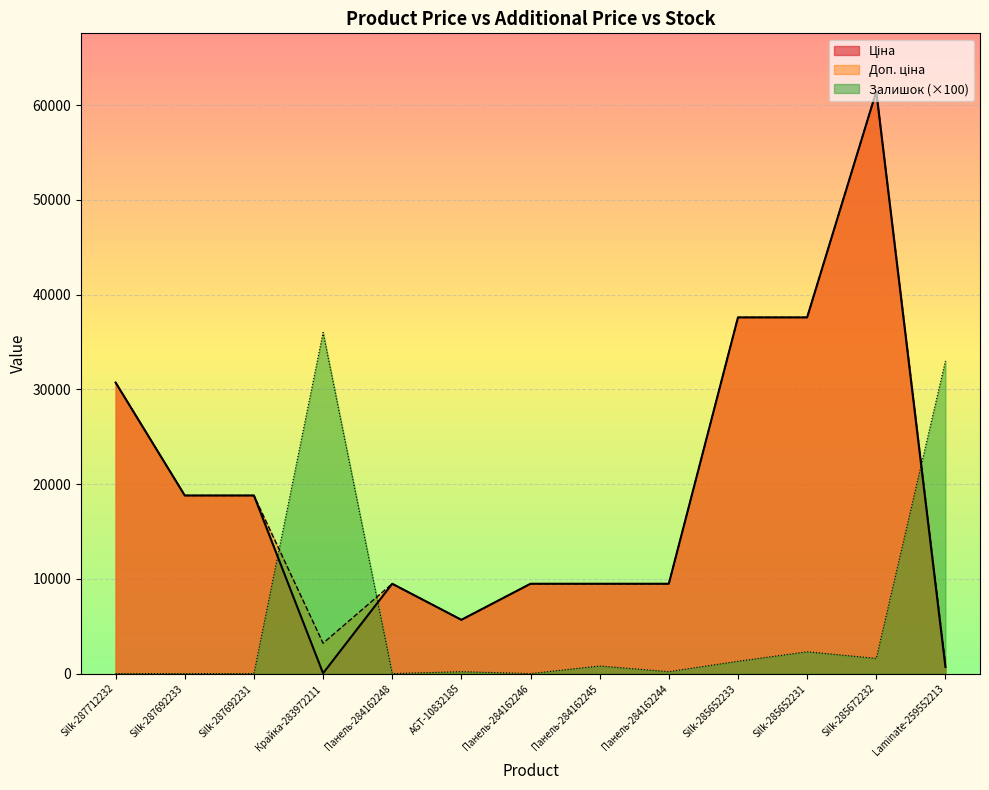

What is the difference between the highest and lowest values at Панель-284162246?

9480.1